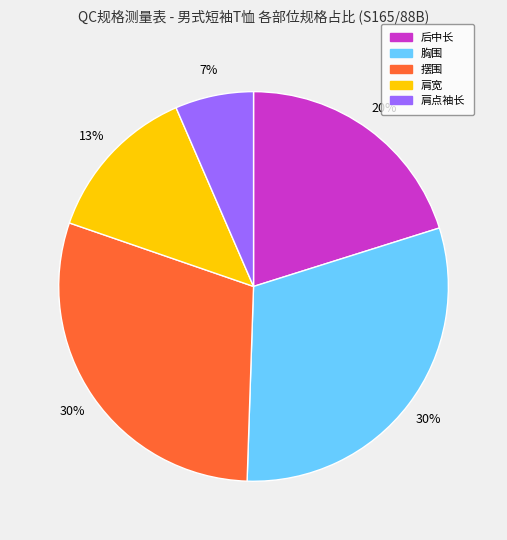

Does any single category account for the majority?

No